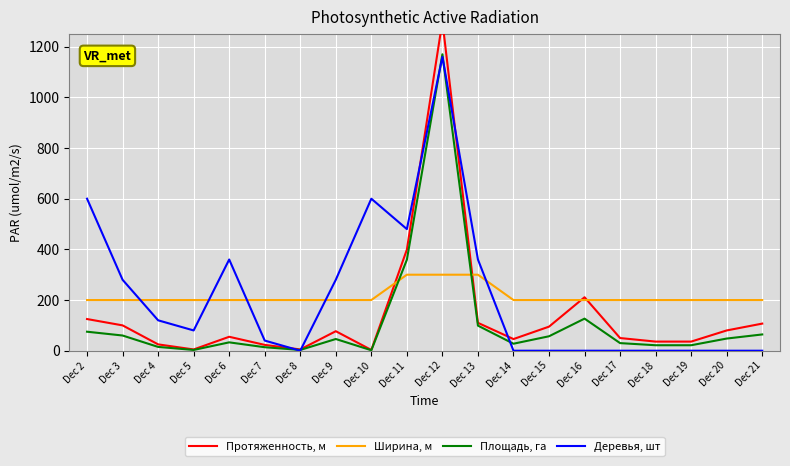

How many lines are shown in the chart?

4